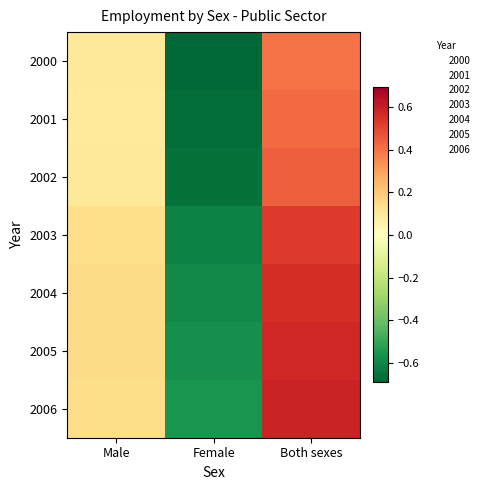

Which series has the largest total across all categories?

2006